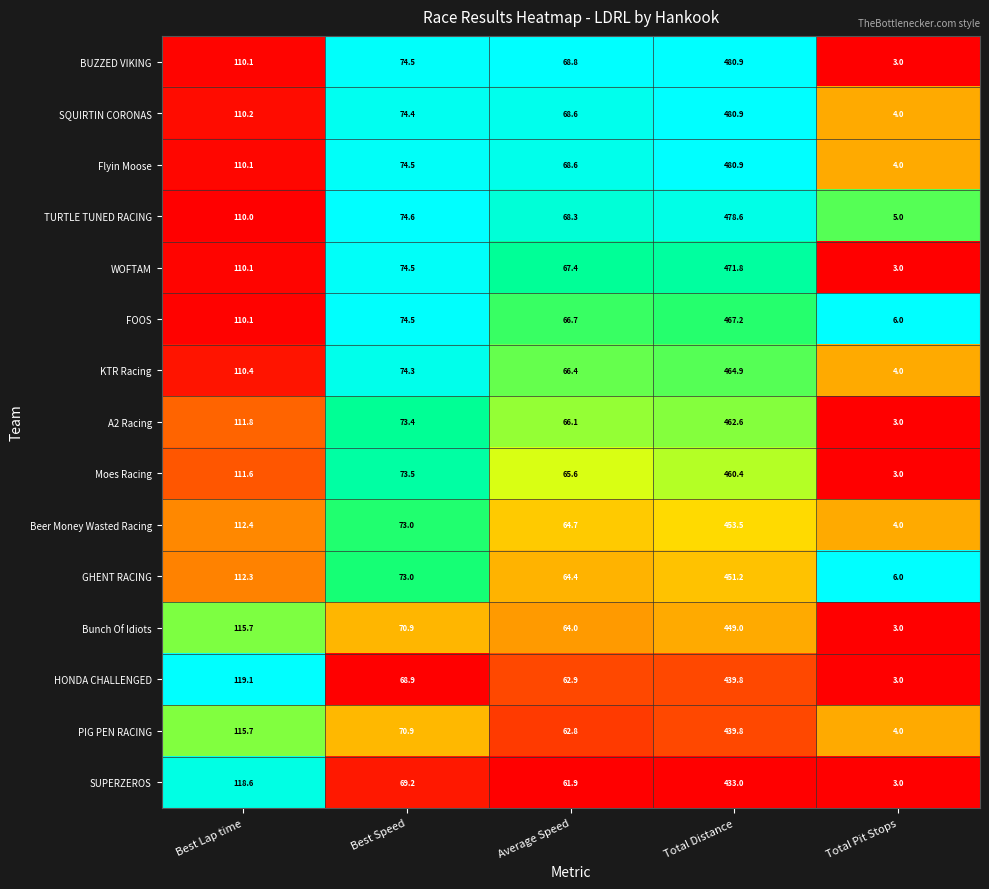

Read the KTR Racing value at Total Distance.

464.9